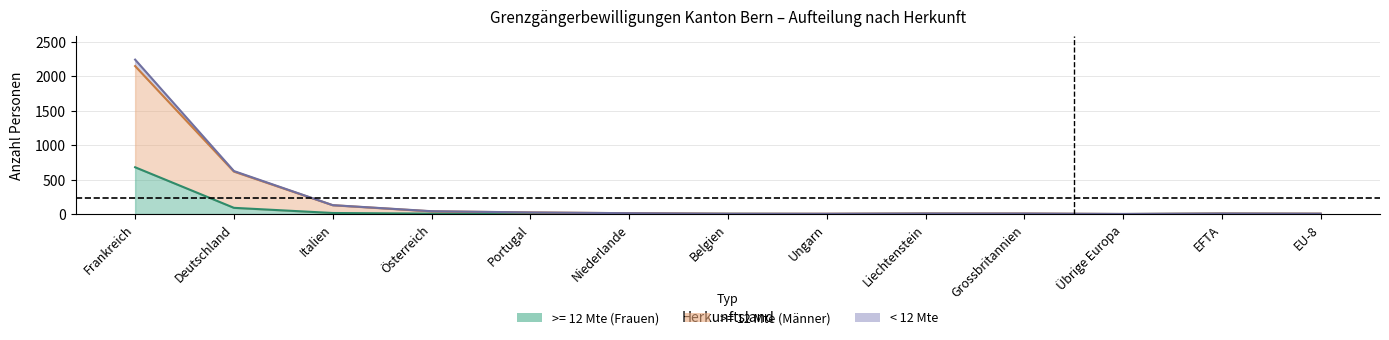

Does the chart display data point markers on the line(s)?

No